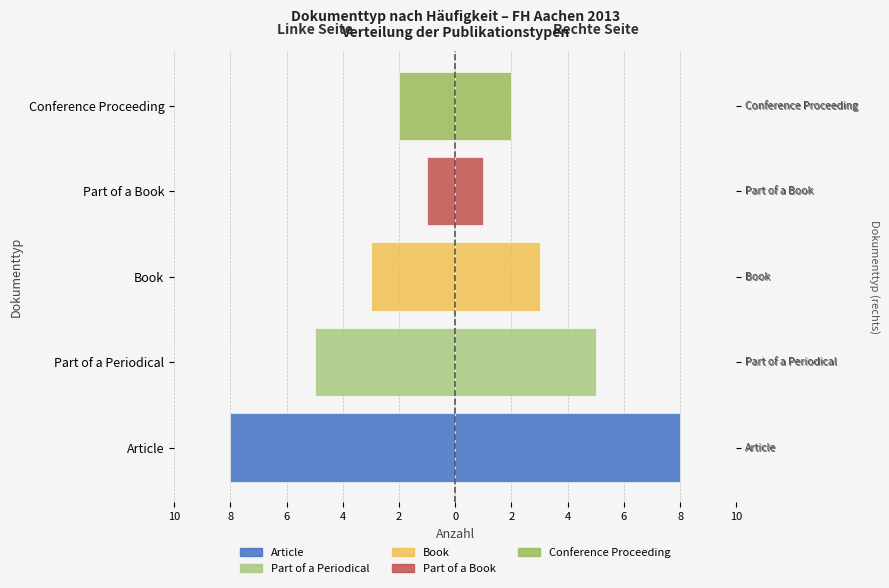

Count the number of values greater than -3.

2